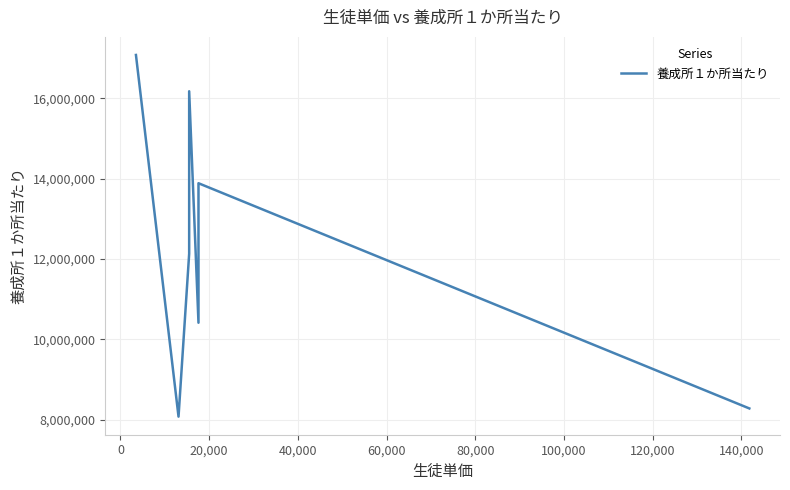

How many values are below 12134000?

3